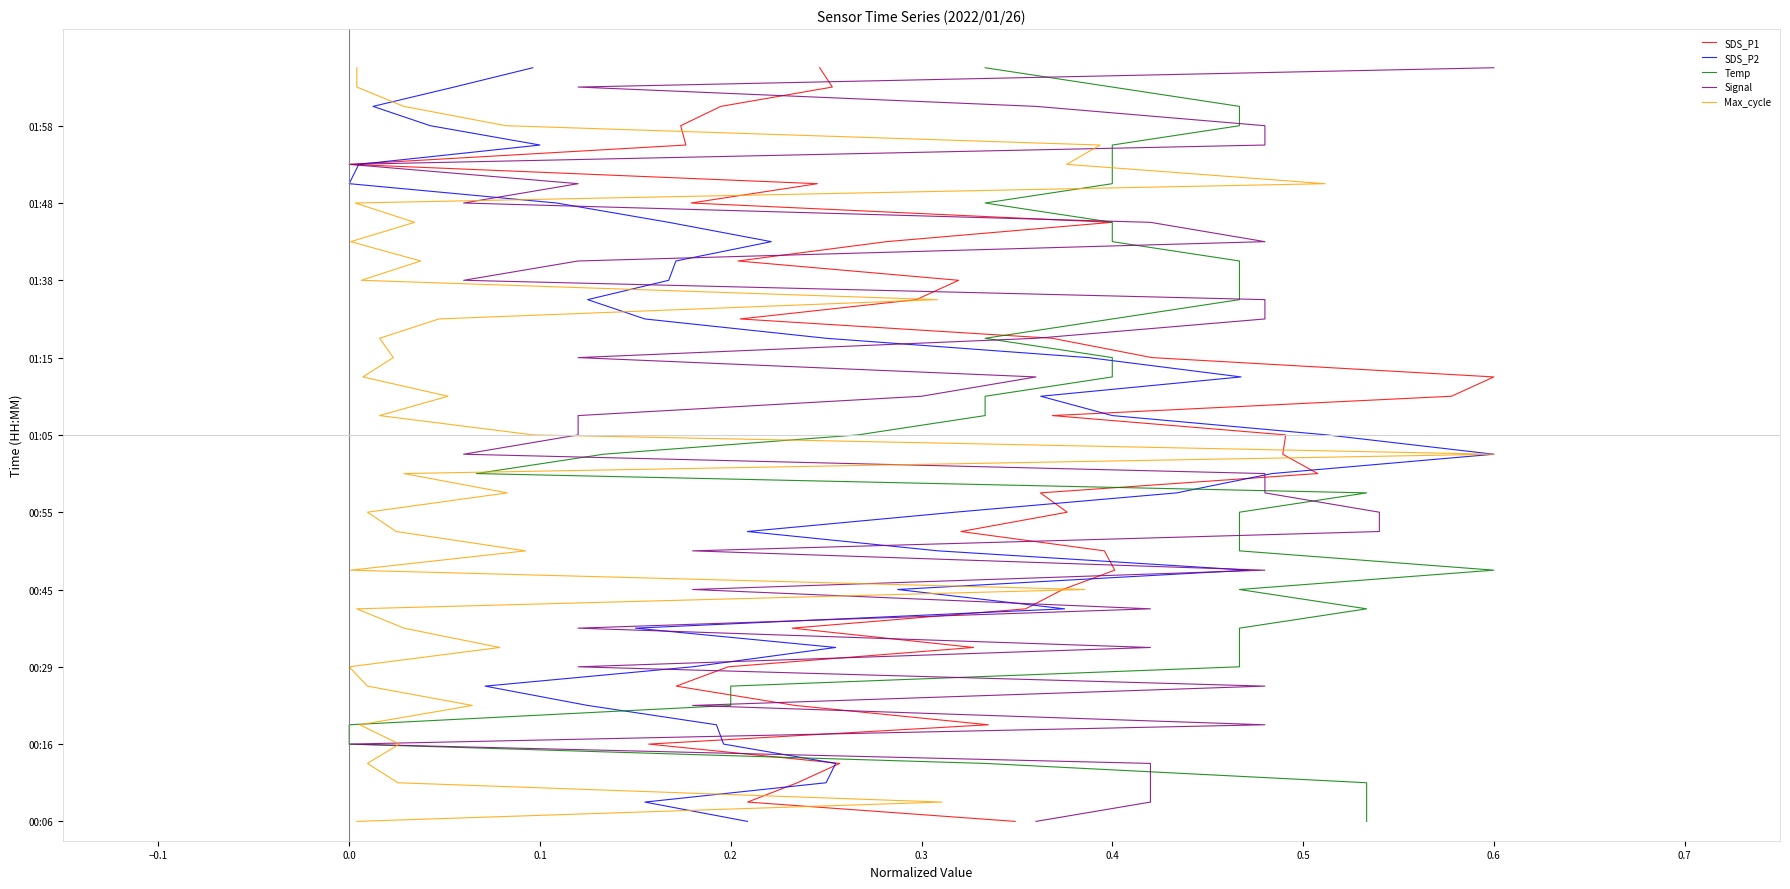

The Max_cycle series shows 33 at 20. True or false?

False